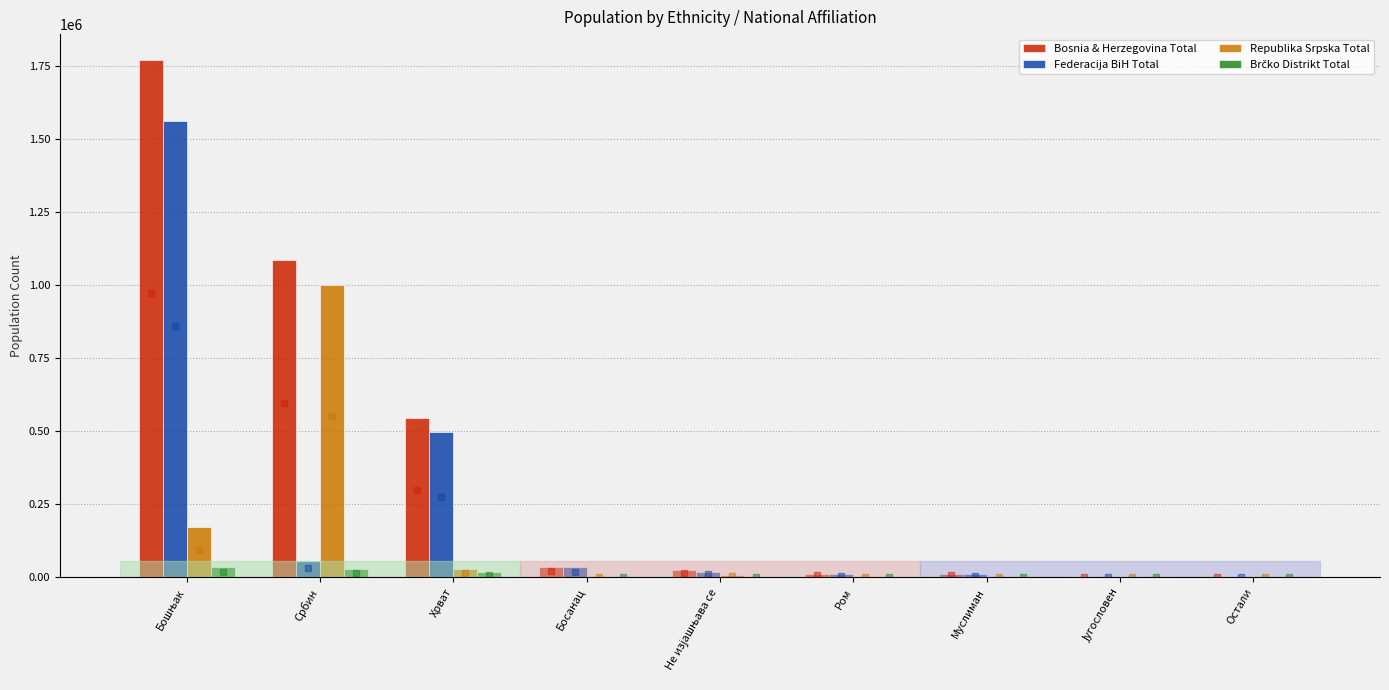

What is the sum of all Federacija BiH Total values?

2192267